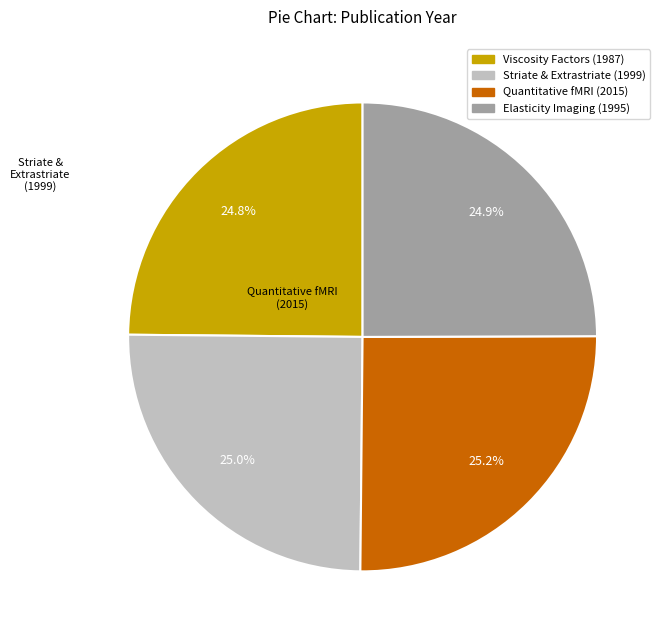

Does any single category account for the majority?

No